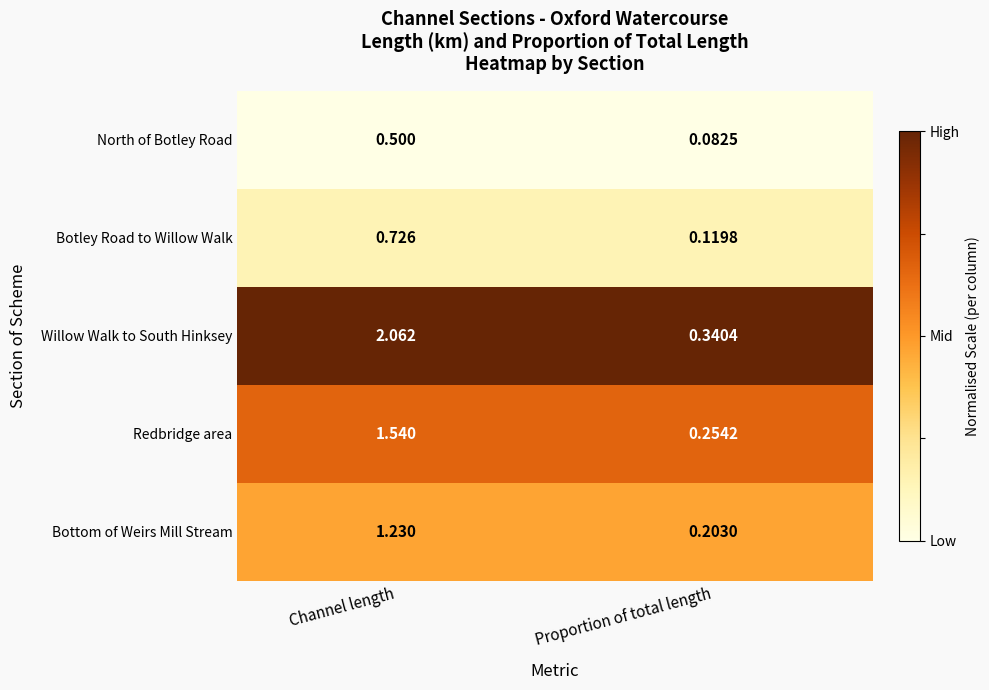

At which label is North of Botley Road closest to 0?

Proportion of total length